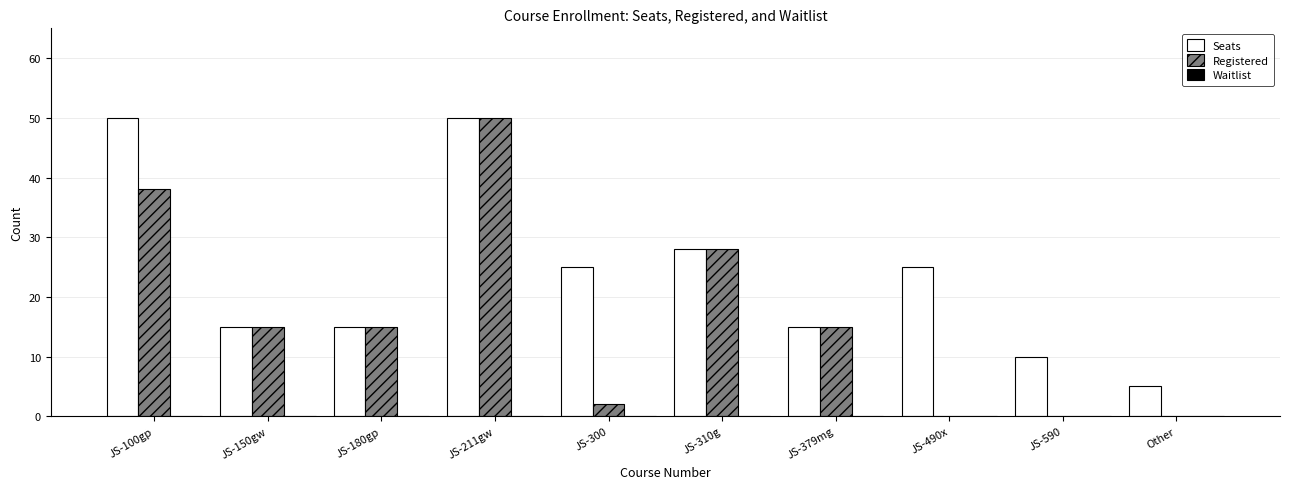

The value of Seats at JS-150gw is 20. True or false?

False